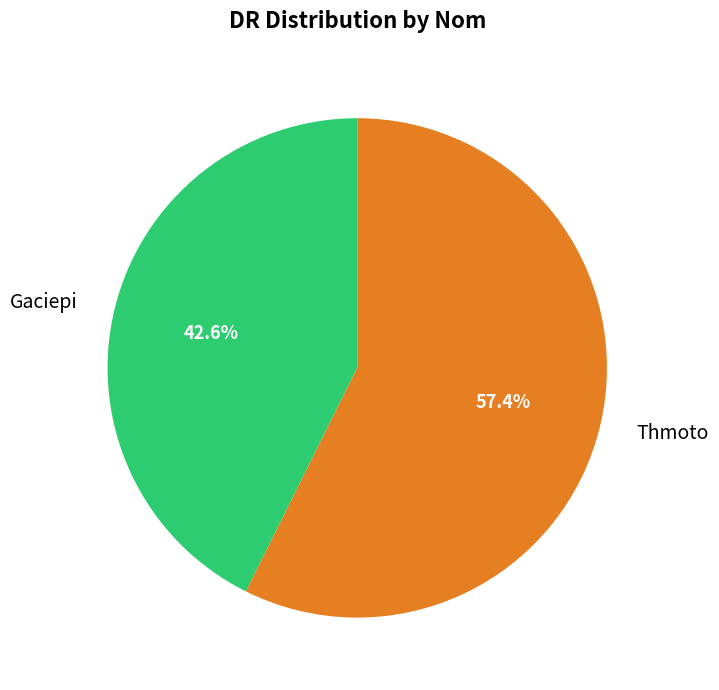

To the nearest percent, what is the difference between the largest and smallest slice percentages?

15%